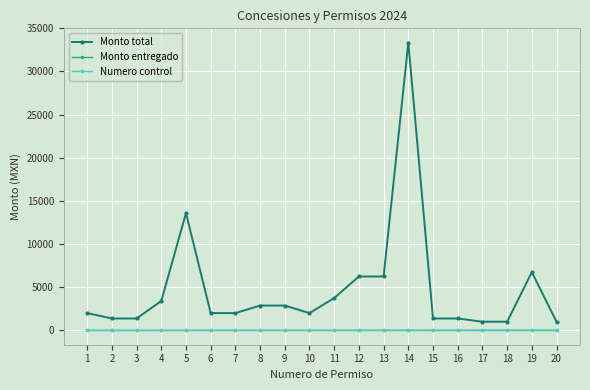

How many series are shown in this chart?

3